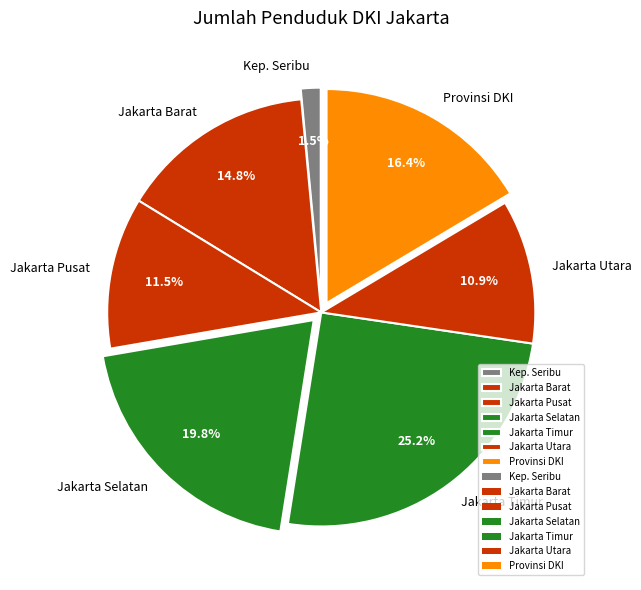

Is there any slice that represents more than half of the pie?

No